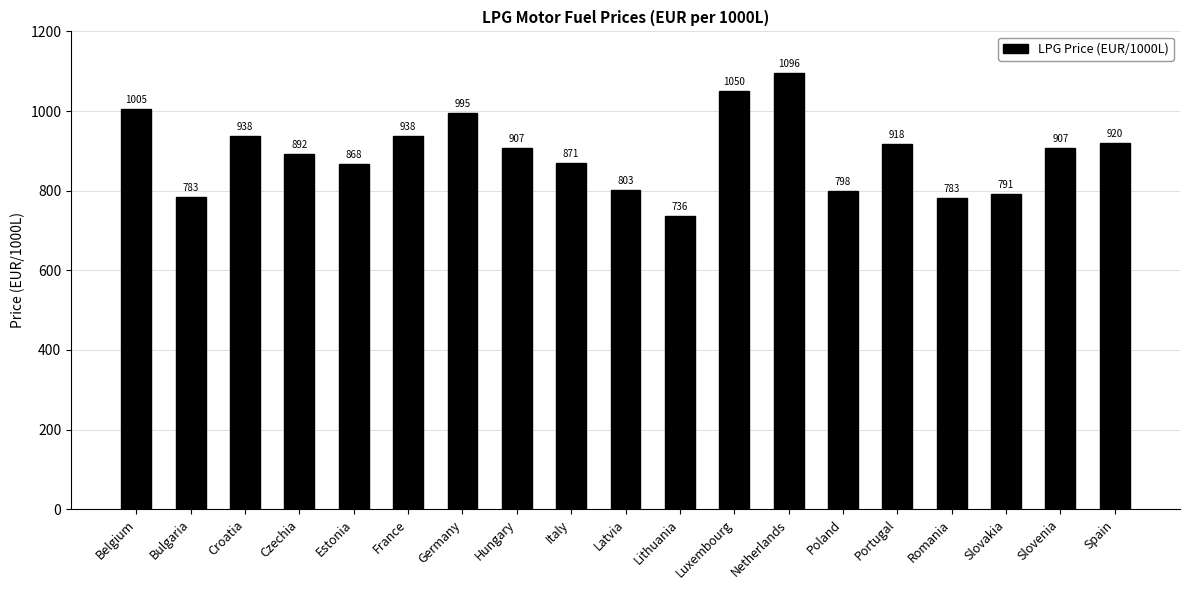

What position from the left is Slovenia?

18